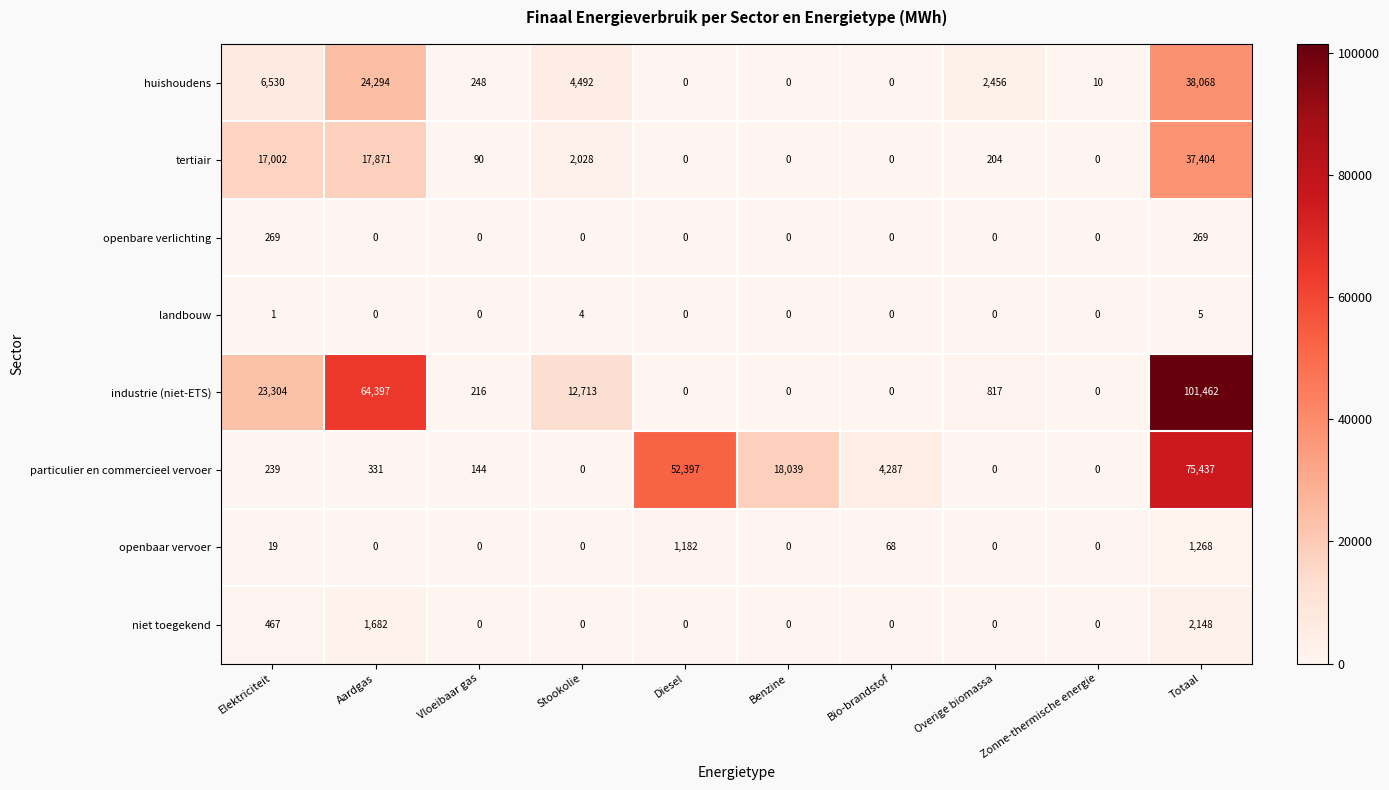

How many values in the particulier en commercieel vervoer series are below 331?

5